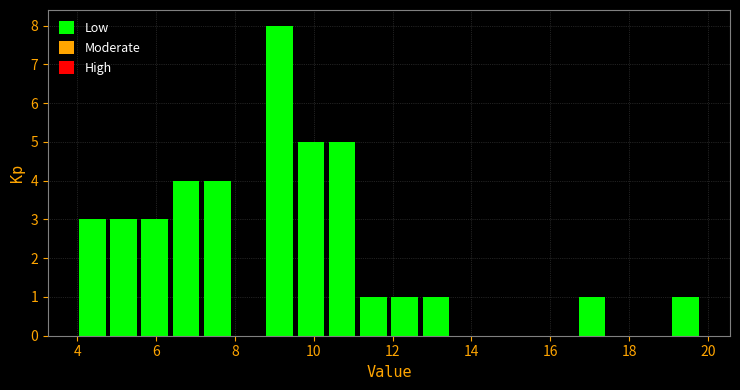

Around what value on the x-axis is the tallest bar? Give the approximate position of its centre, as read against the axis.

9.2